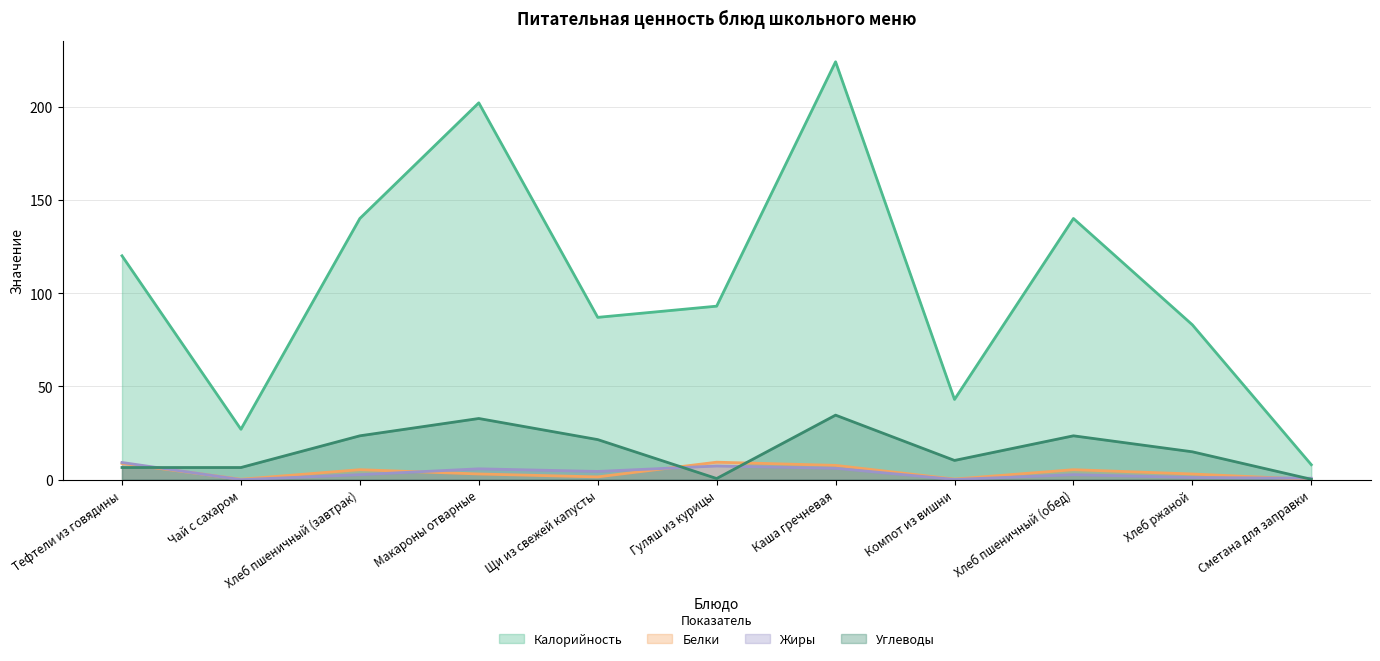

Which category has the highest value across all series?

Каша гречневая